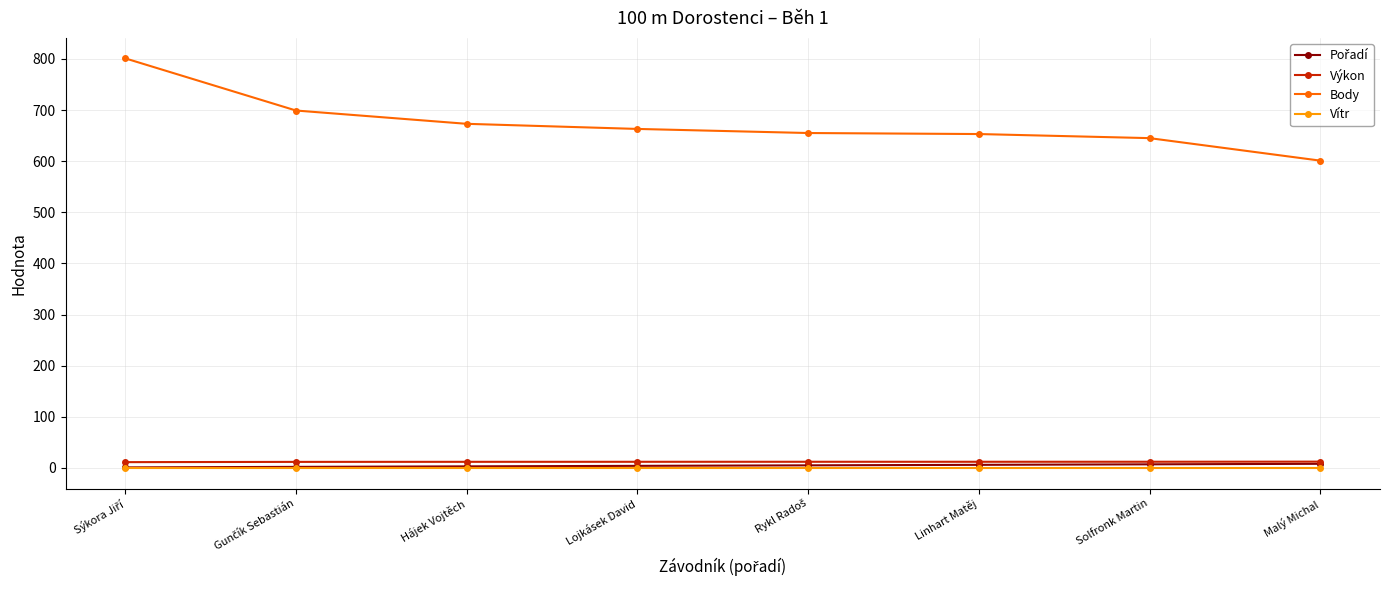

What is the sum of all Body values?

5390.0